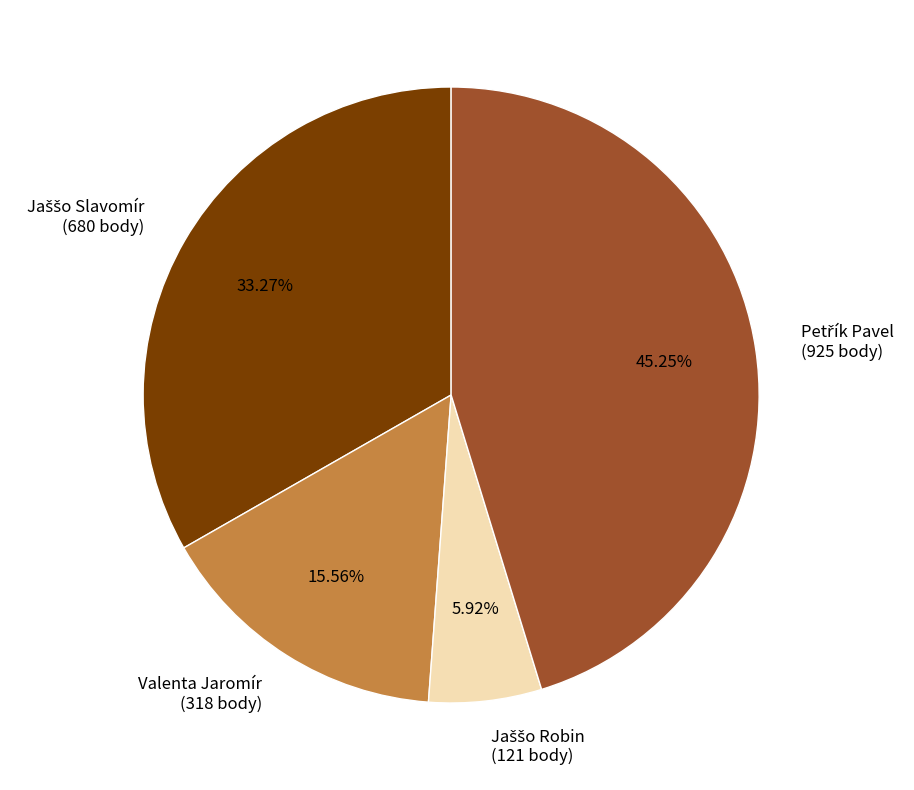

Is there a majority slice in this chart?

No